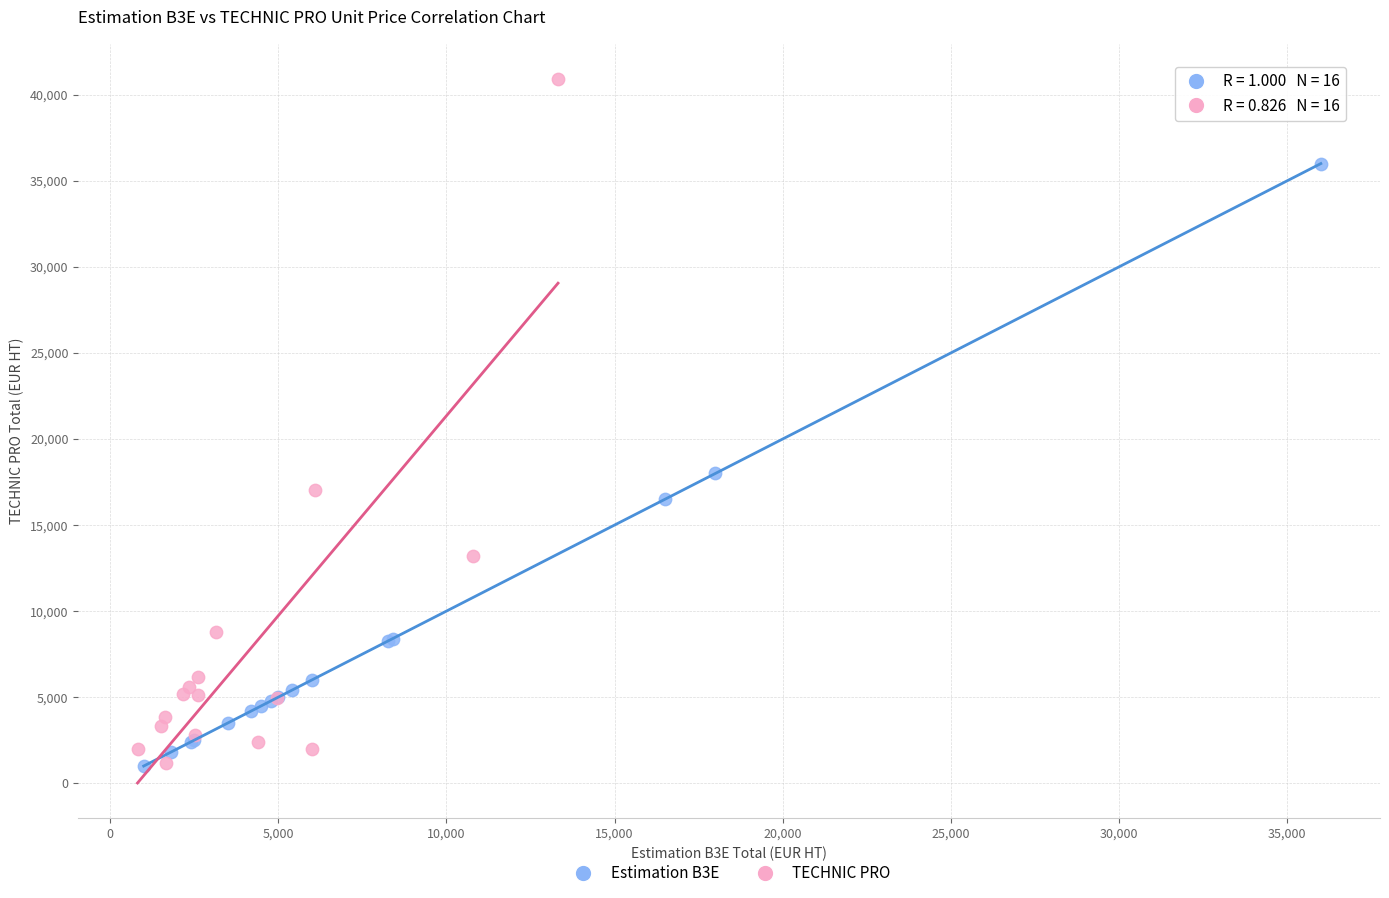

Which series contains the highest Y value?

TECHNIC PRO